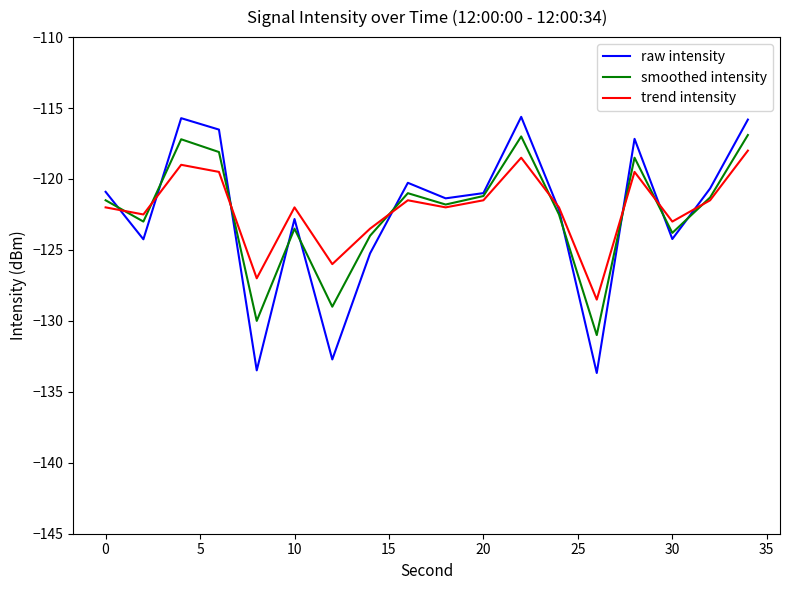

What is the lowest value of the raw intensity series?

-133.7